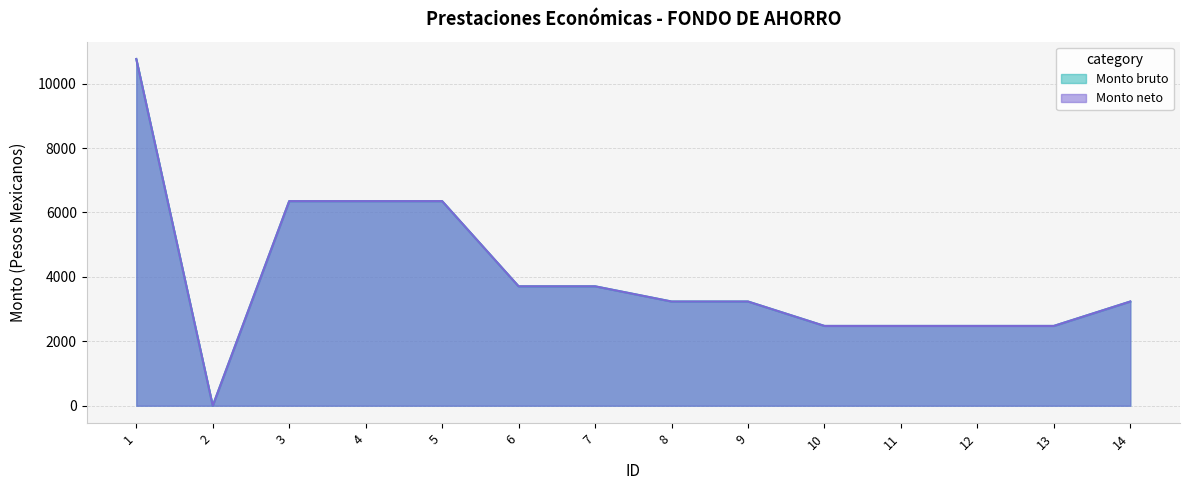

What is the difference between the Monto bruto values at 10 and 1?

8286.4